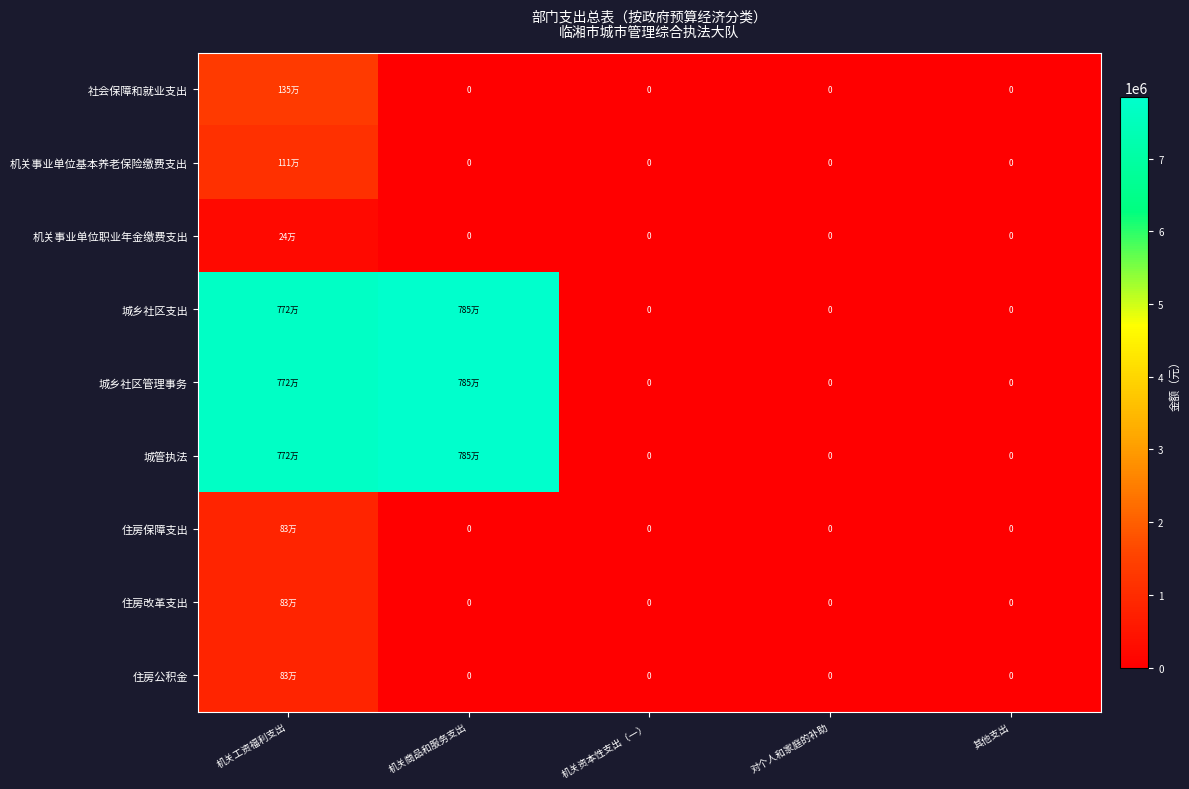

List the labels in order of 住房公积金 value, smallest first.

机关商品和服务支出, 机关资本性支出（一）, 对个人和家庭的补助, 其他支出, 机关工资福利支出